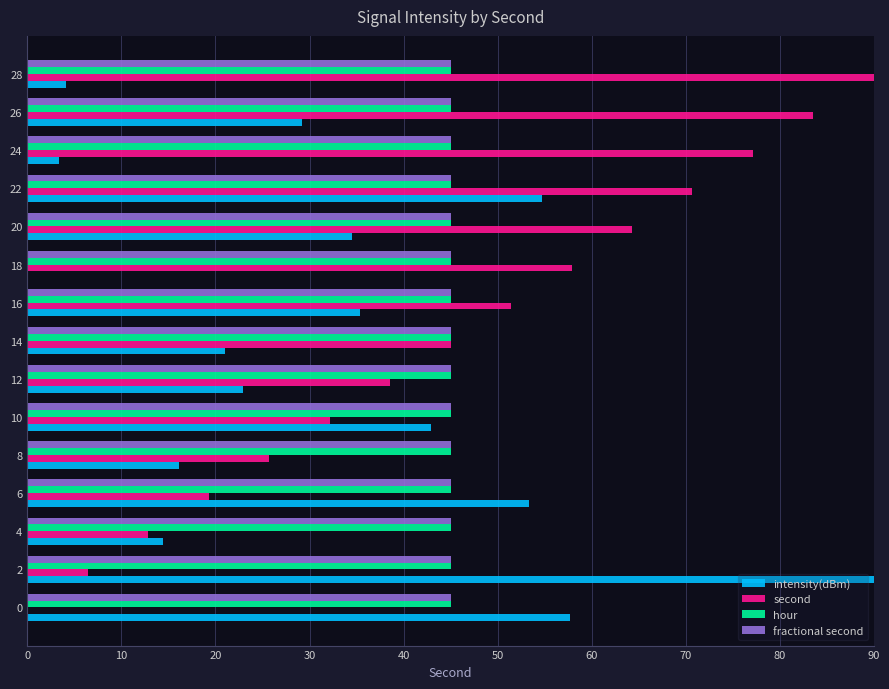

Is the value of fractional second at 8 greater than the value of second at 10?

Yes